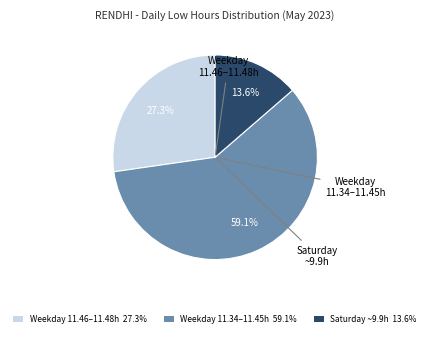

Is there a majority slice in this chart?

Yes